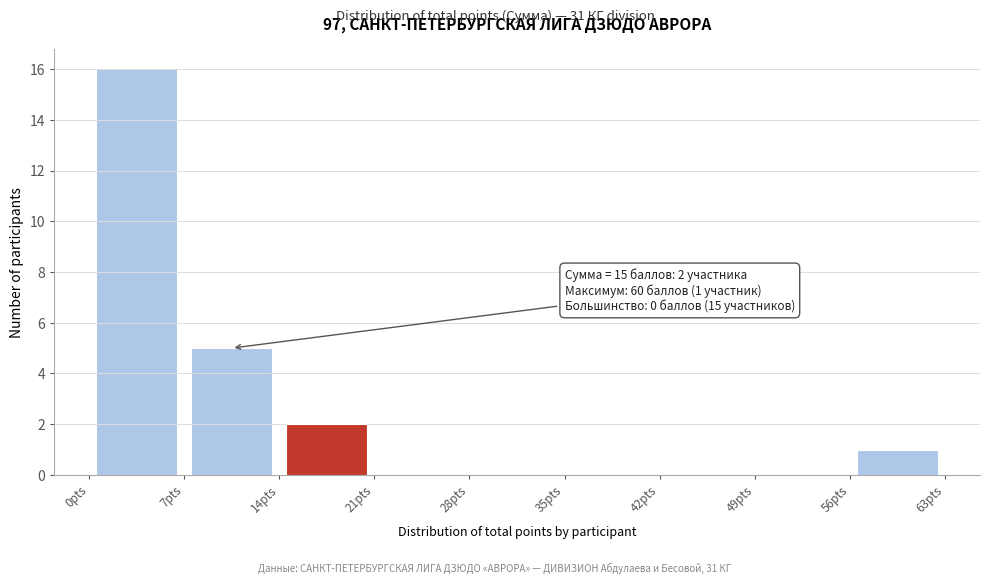

Over which range of the x-axis is the bar tallest?

0 to 7